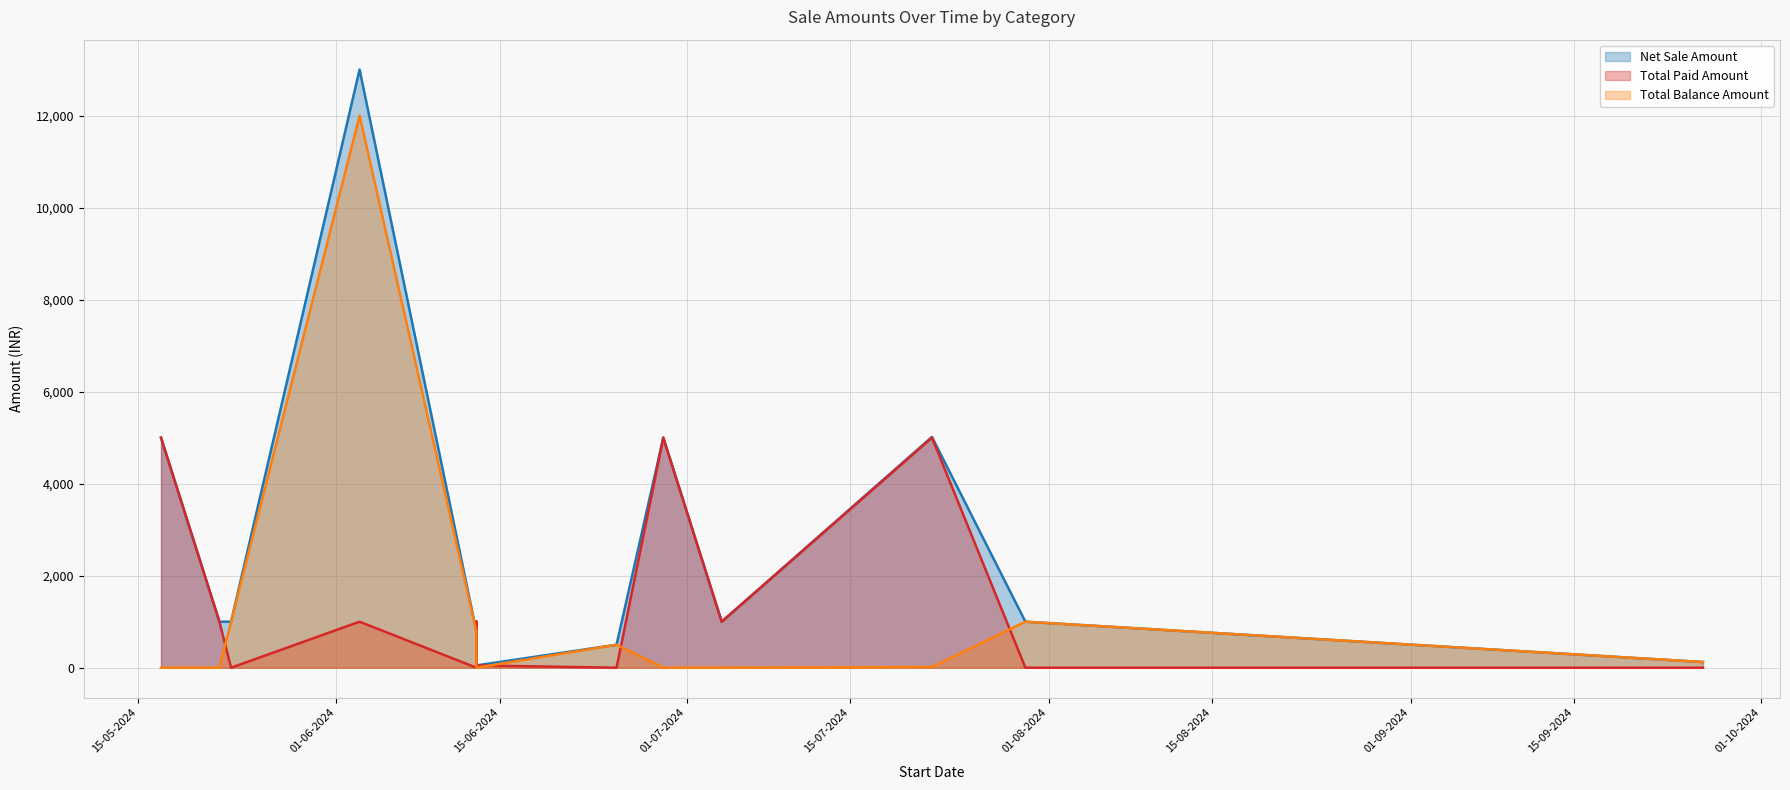

At 03-06-2024, list the series in order from largest to smallest.

Net Sale Amount, Total Balance Amount, Total Paid Amount